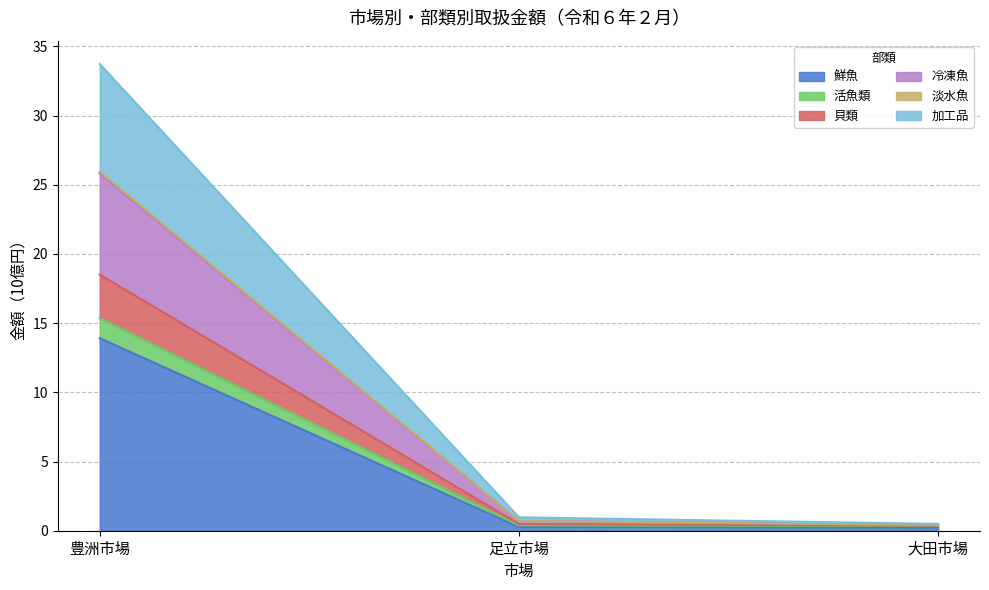

At which label does 鮮魚 reach its peak?

豊洲市場